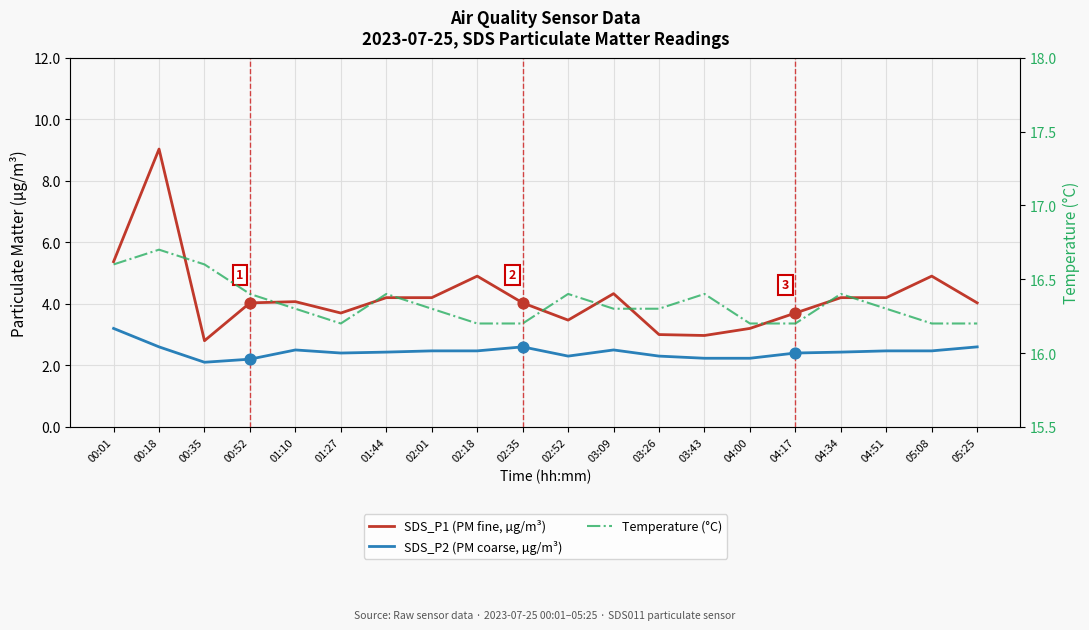

What is the total value across all series at 00:35?

21.5